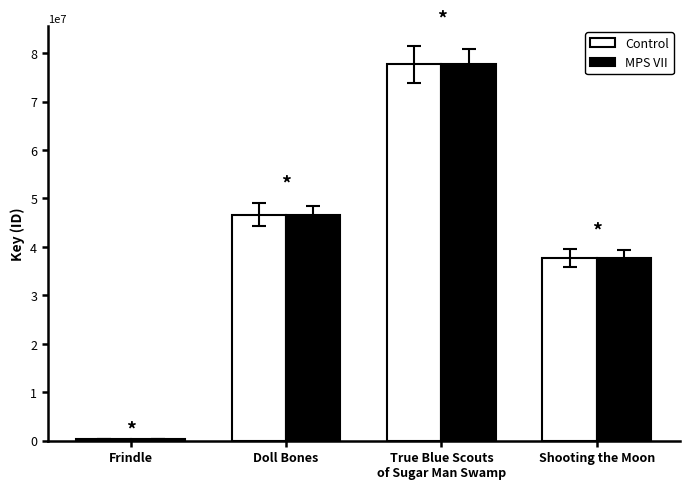

What is the sum of all MPS VII values?

162426270